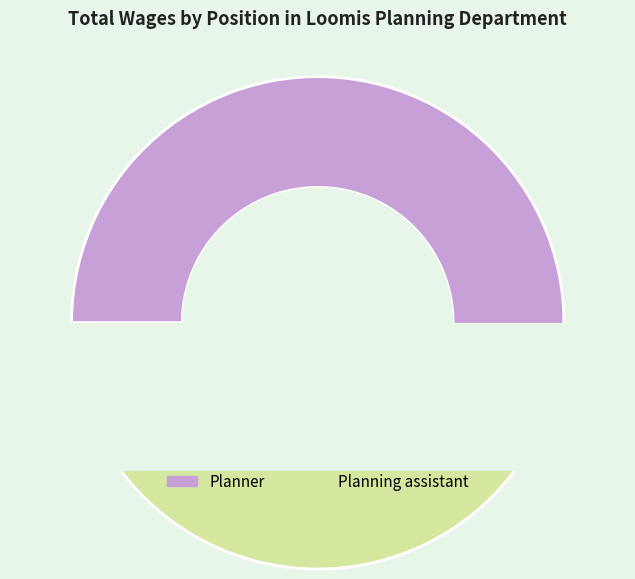

Which slice is the smallest?

Planning assistant